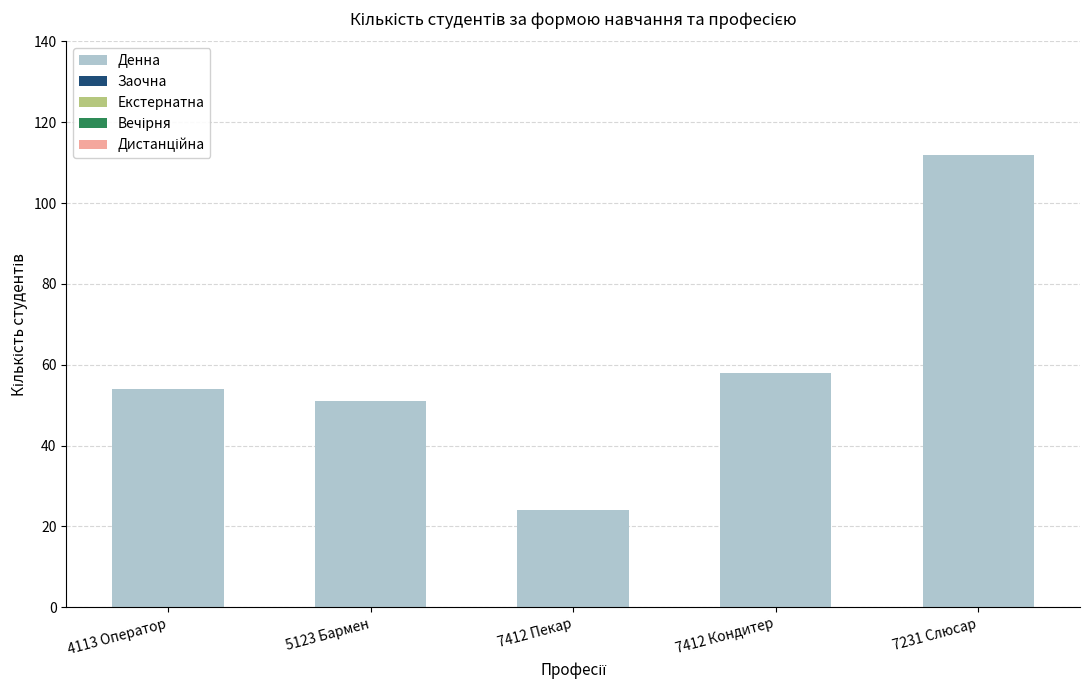

Reading left to right, what are all the values shown in this chart?

4113 Оператор=54	5123 Бармен=51	7412 Пекар=24	7412 Кондитер=58	7231 Слюсар=112